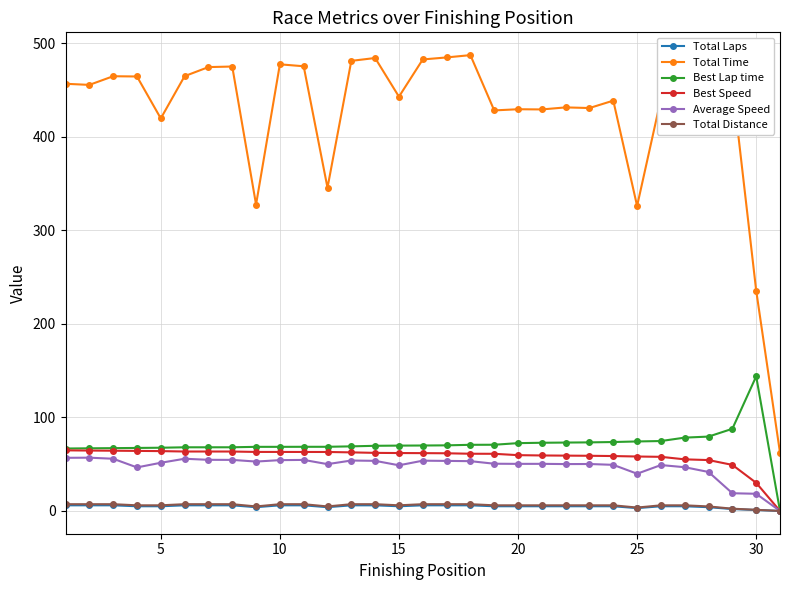

True or false: Total Time and Total Laps cross at least once.

False